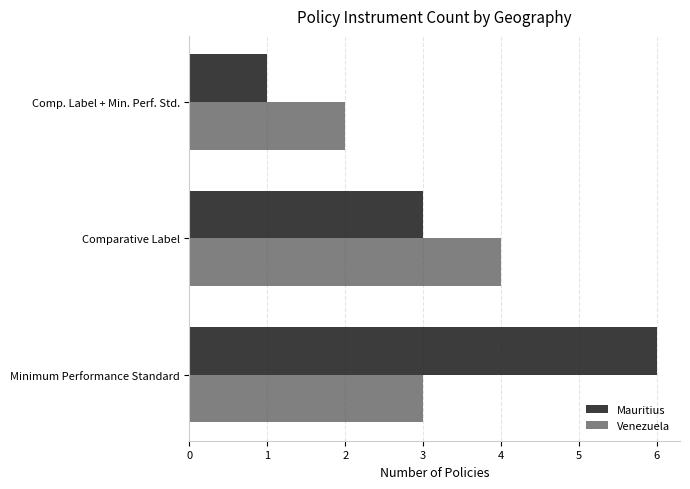

The Mauritius series shows 3 at Comparative Label. True or false?

True